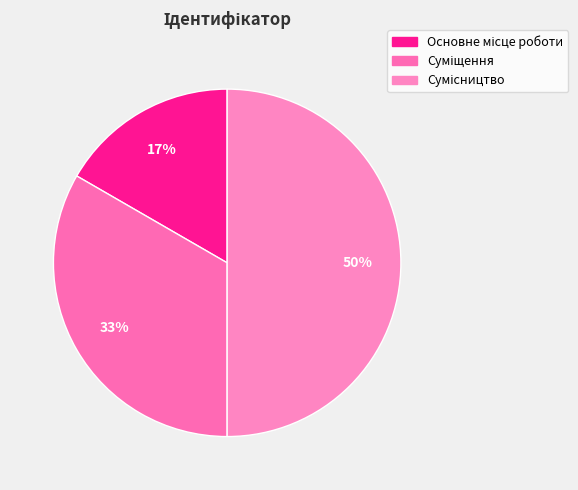

Count the number of slices in the pie.

3